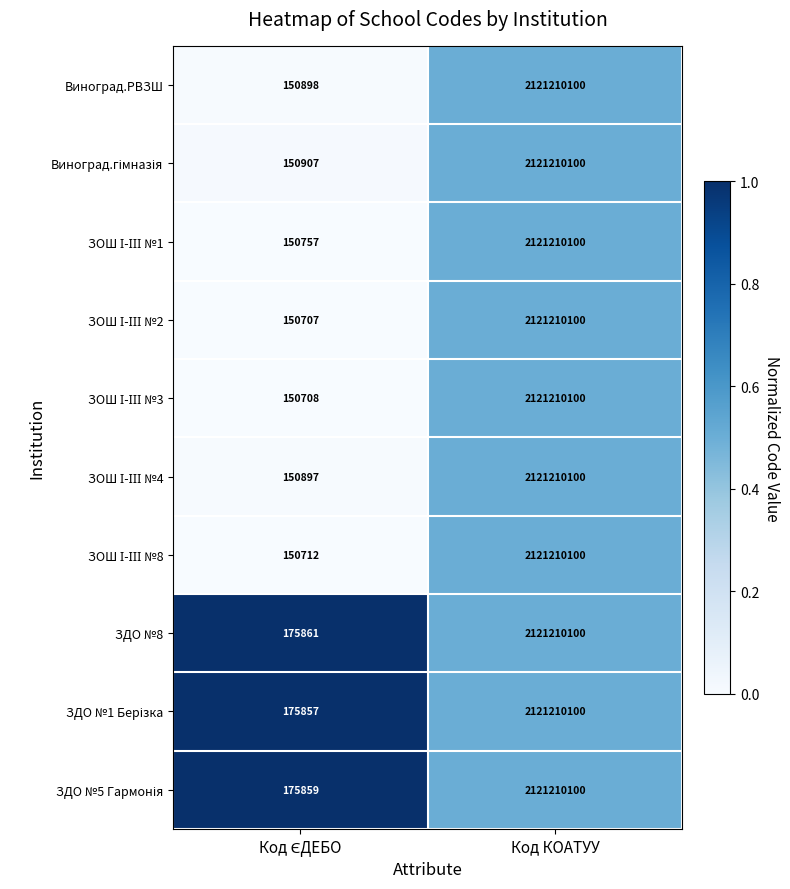

What is the difference between the maximum and minimum values in the Виноград.РВЗШ series?

2121059202